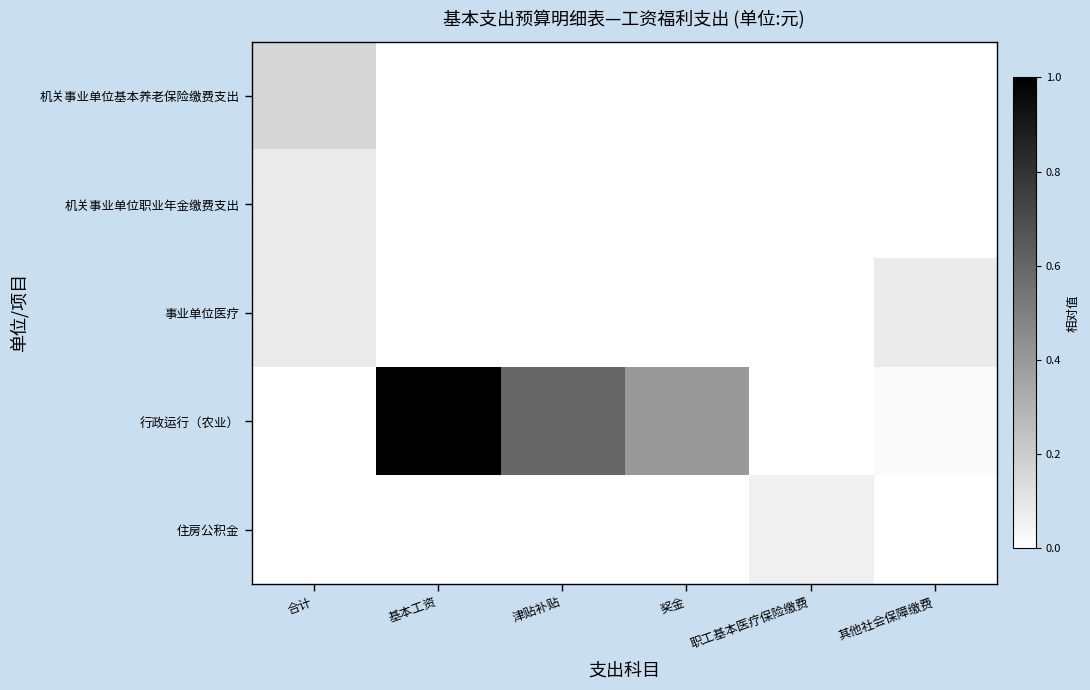

Reading right to left, list all the values displayed in this chart.

机关事业单位基本养老保险缴费支出: 其他社会保障缴费=0.0	职工基本医疗保险缴费=0.0	奖金=0.0	津贴补贴=0.0	基本工资=0.0	合计=0.2
机关事业单位职业年金缴费支出: 其他社会保障缴费=0.0	职工基本医疗保险缴费=0.0	奖金=0.0	津贴补贴=0.0	基本工资=0.0	合计=0.1
事业单位医疗: 其他社会保障缴费=0.1	职工基本医疗保险缴费=0.0	奖金=0.0	津贴补贴=0.0	基本工资=0.0	合计=0.1
行政运行（农业）: 其他社会保障缴费=0.0	职工基本医疗保险缴费=0.0	奖金=0.4	津贴补贴=0.6	基本工资=1.0	合计=0.0
住房公积金: 其他社会保障缴费=0.0	职工基本医疗保险缴费=0.1	奖金=0.0	津贴补贴=0.0	基本工资=0.0	合计=0.0